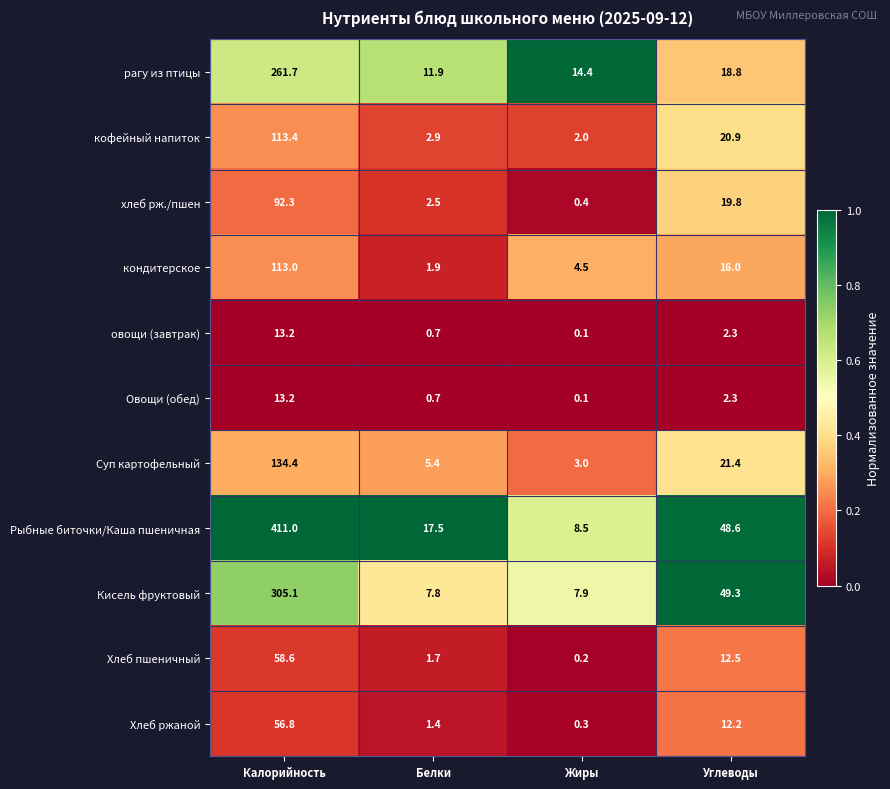

What value does the рагу из птицы series have at Жиры?

14.4